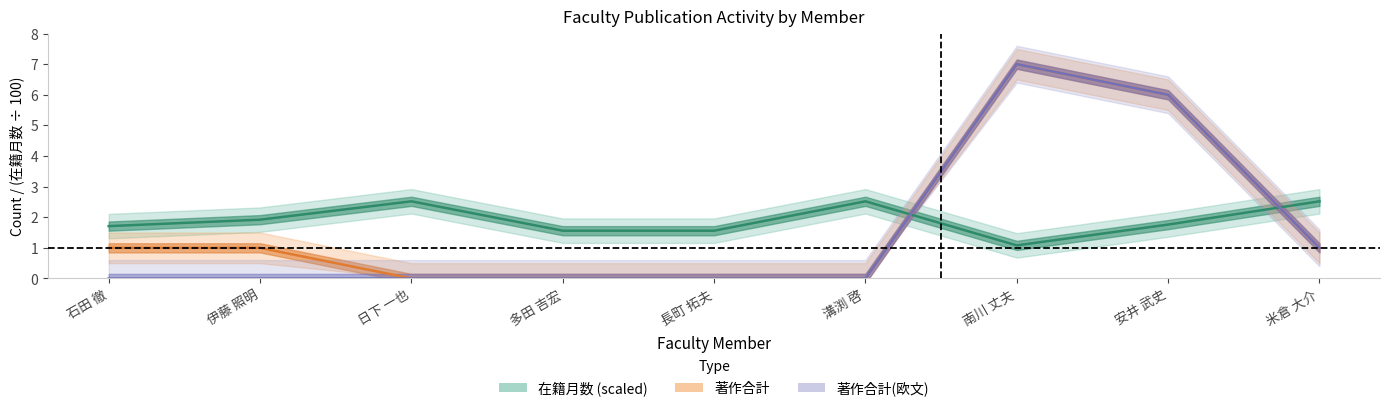

The value of 著作合計(欧文) at 日下 一也 is 0.0. True or false?

True